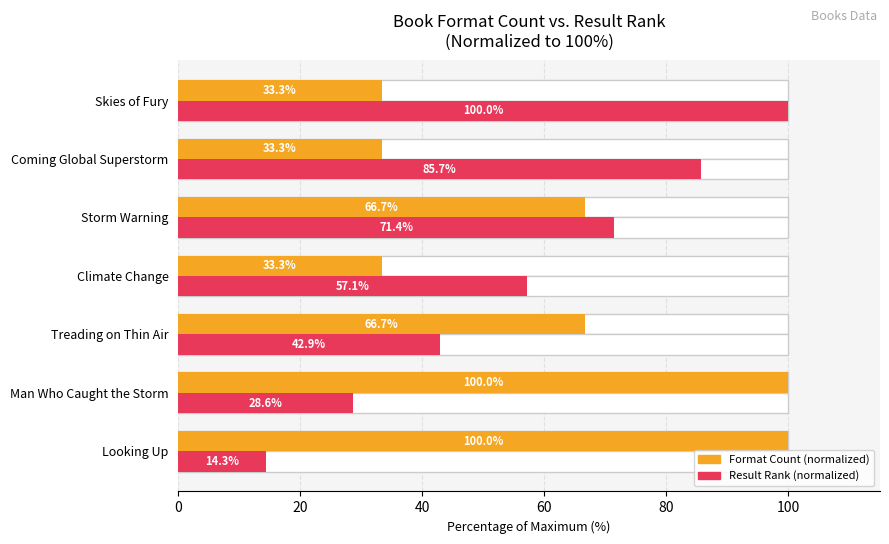

Reading left to right, transcribe all the data shown in this chart.

Format Count (normalized): 100.0	100.0	66.7	33.3	66.7	33.3	33.3
Result Rank (normalized): 14.3	28.6	42.9	57.1	71.4	85.7	100.0